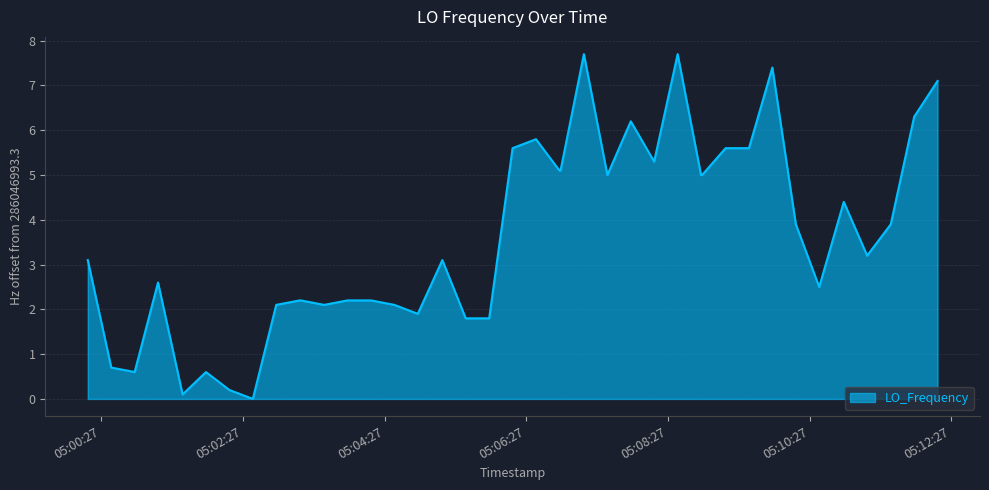

What is the difference between the maximum and minimum values?

7.7